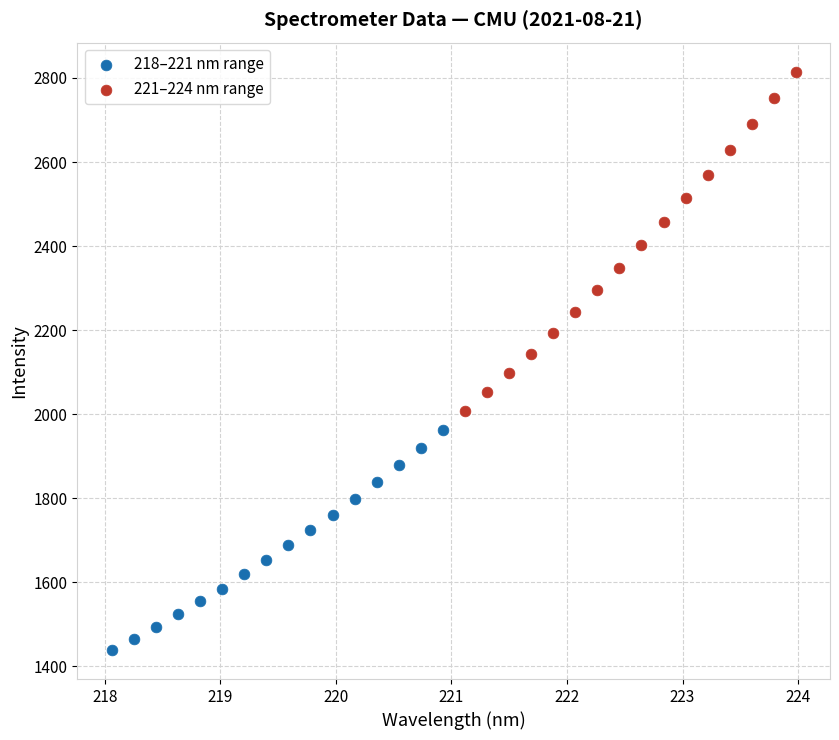

Which series reaches the maximum Y coordinate?

221–224 nm range